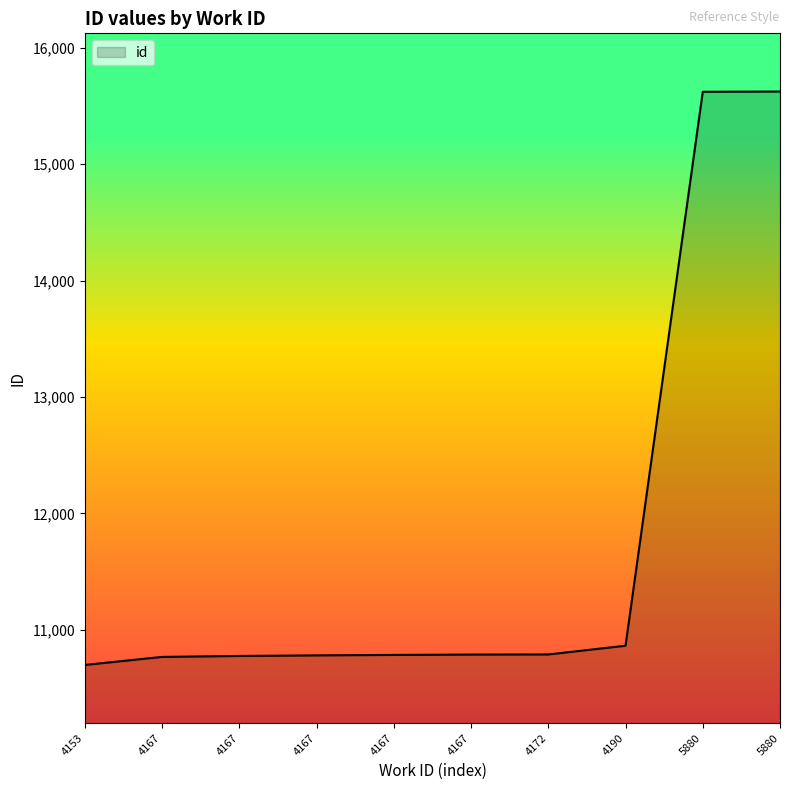

True or false: the data shows 10863 at 4190.

True